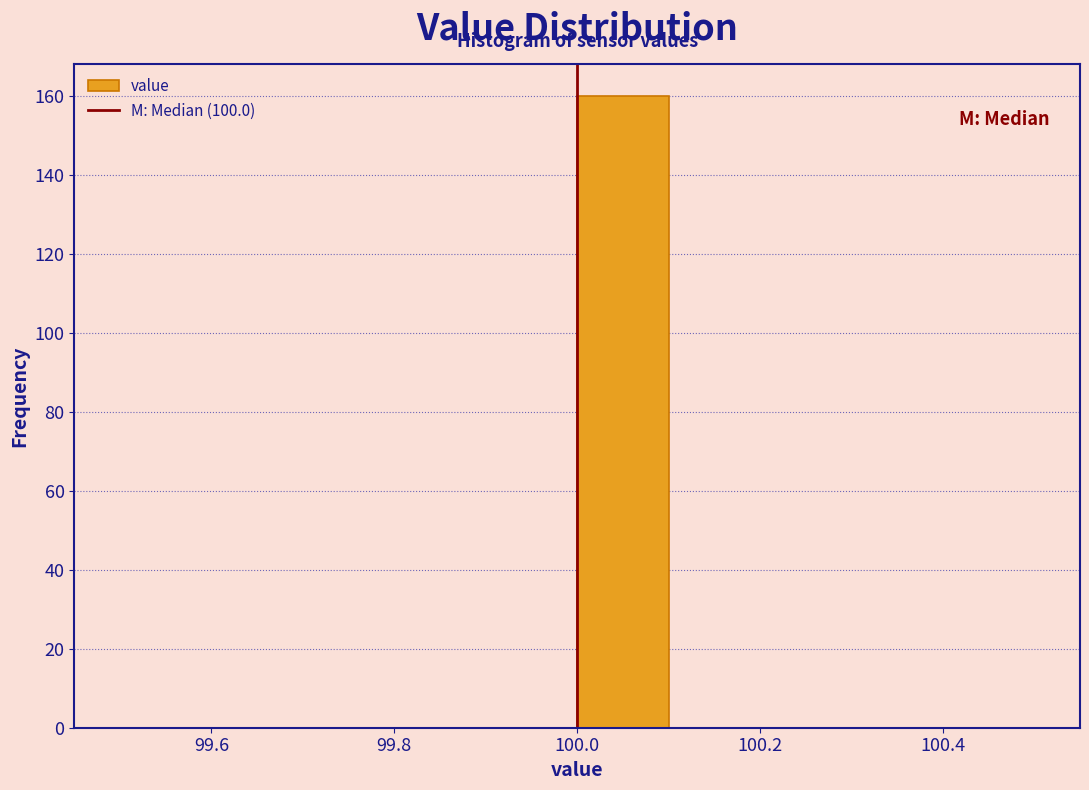

What is the height of the bar covering 100.0 to 100.1 on the x-axis? The values are not printed on the chart, so give them approximately, as read against the axis.

160